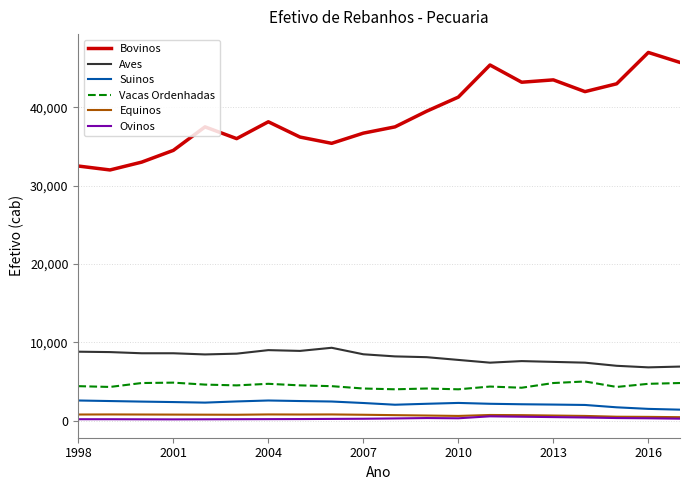

Which series has the largest total across all categories?

Bovinos